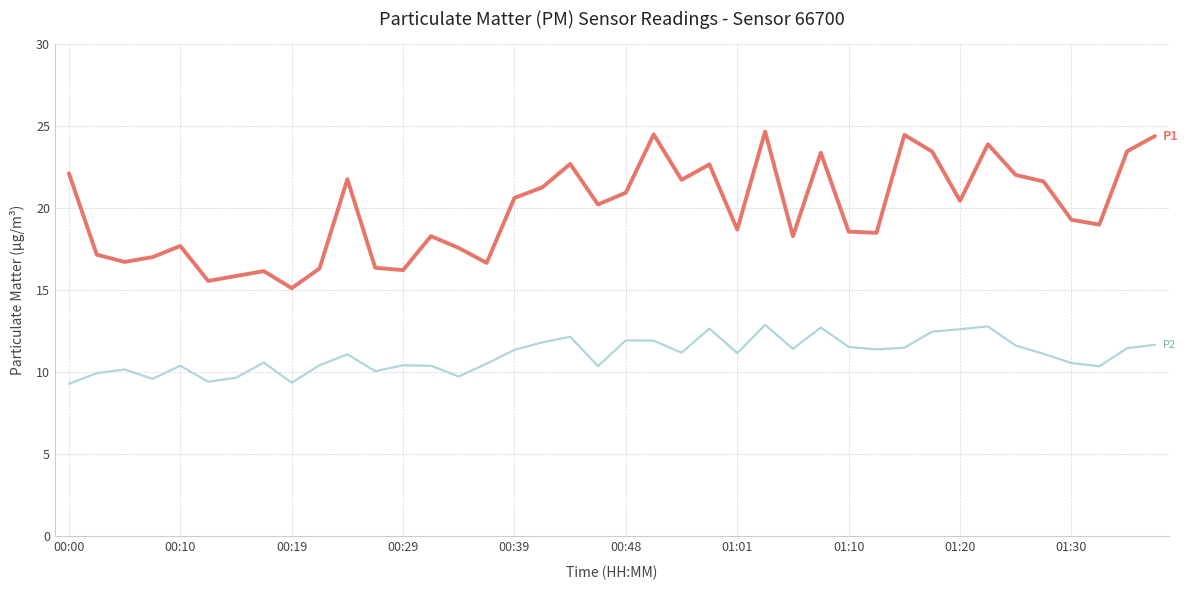

What is the maximum value shown in the chart?

24.7